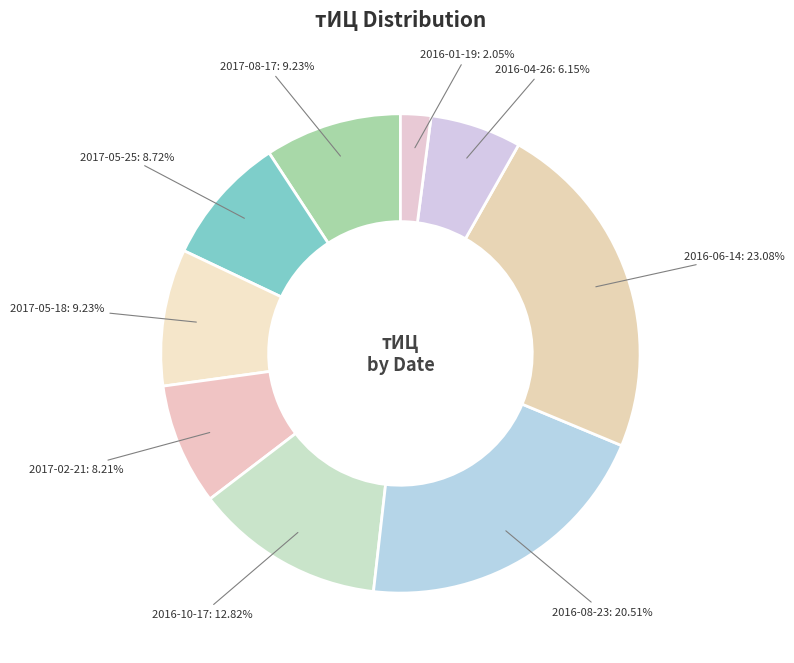

What is the largest slice in the pie chart?

2016-06-14